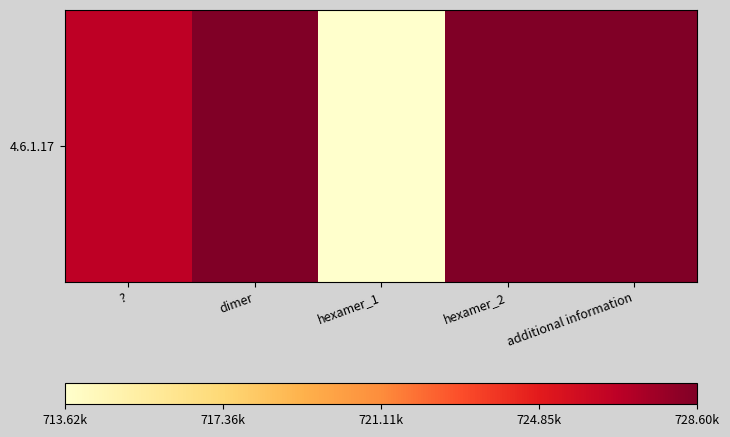

List the labels in order of value, largest first.

dimer, hexamer_2, additional information, ?, hexamer_1